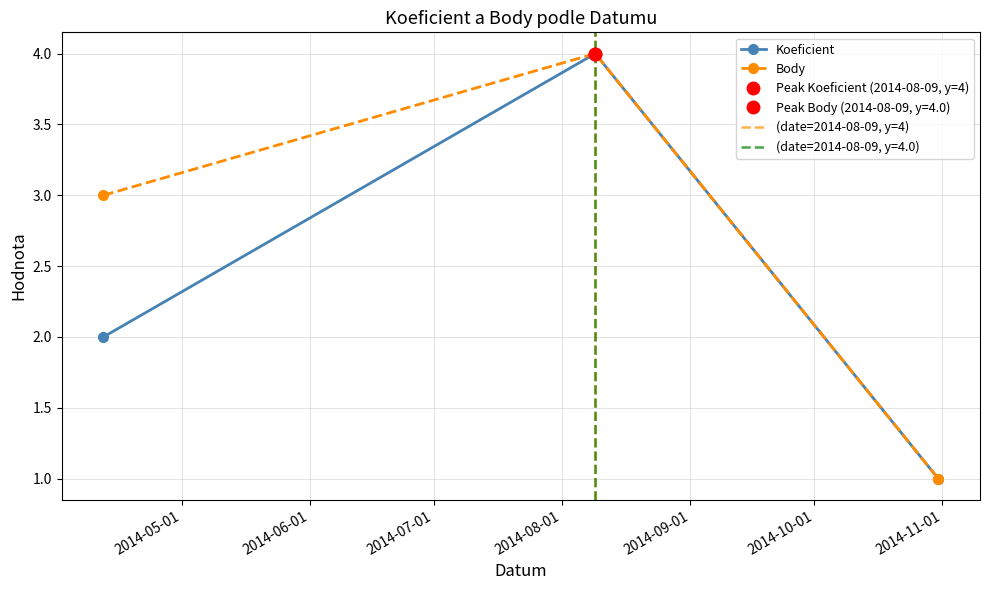

Reading left to right, extract all data points from this chart.

Koeficient: 2	4	1
Body: 3	4	1